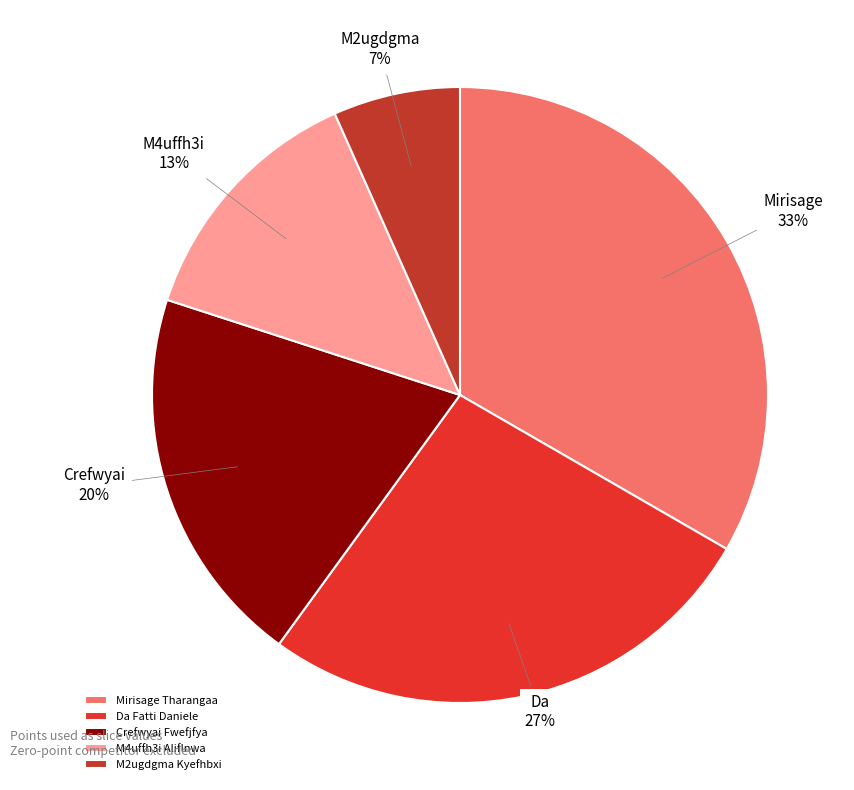

Rank the categories by value from highest to lowest.

Mirisage Tharangaa, Da Fatti Daniele, Crefwyai Fwefjfya, M4uffh3i Aliflnwa, M2ugdgma Kyefhbxi